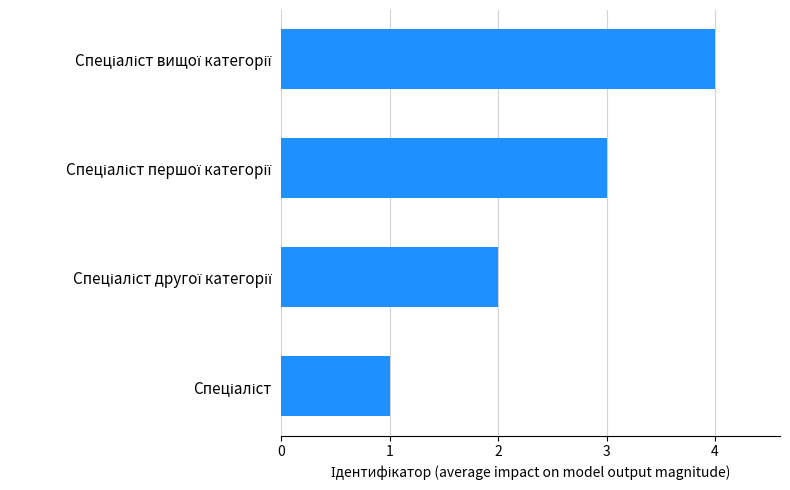

What is the greatest value displayed?

4